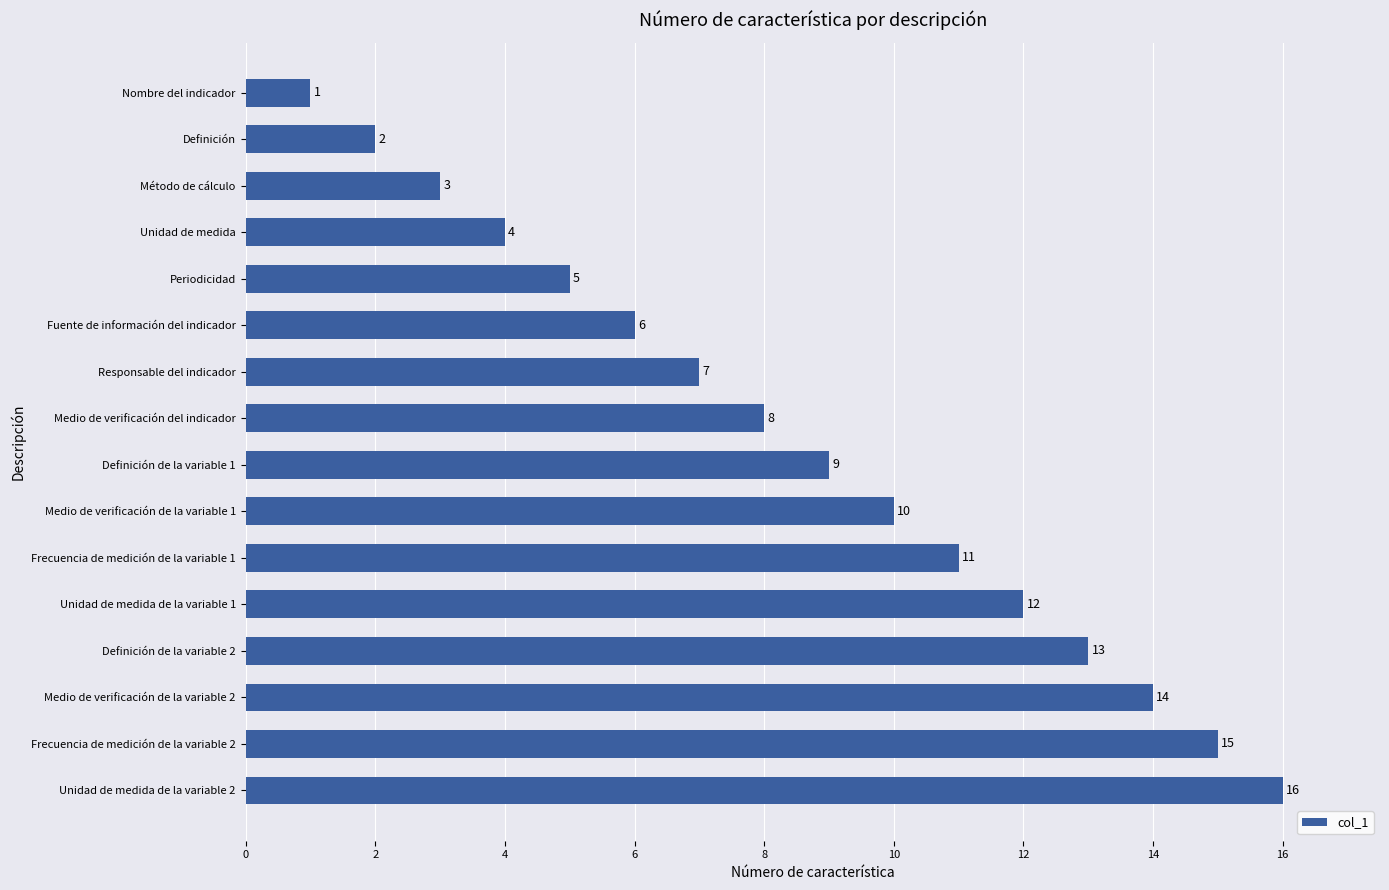

What position from the bottom is Fuente de información del indicador?

11